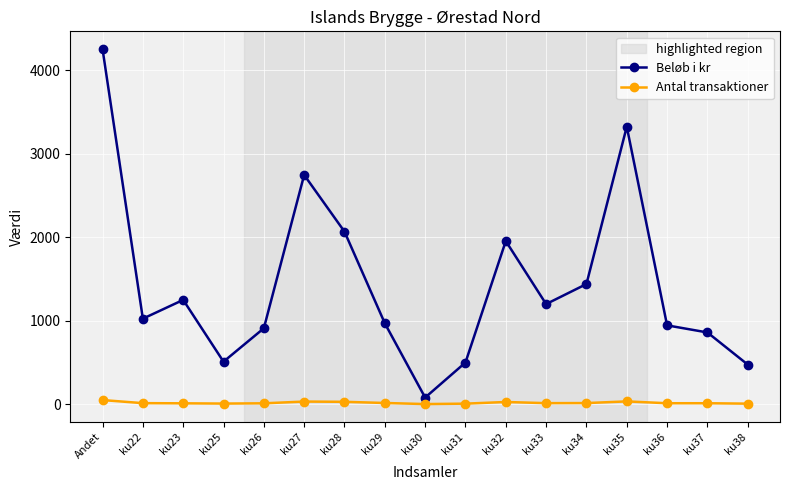

What is the label of the 1st point from the right?

ku38